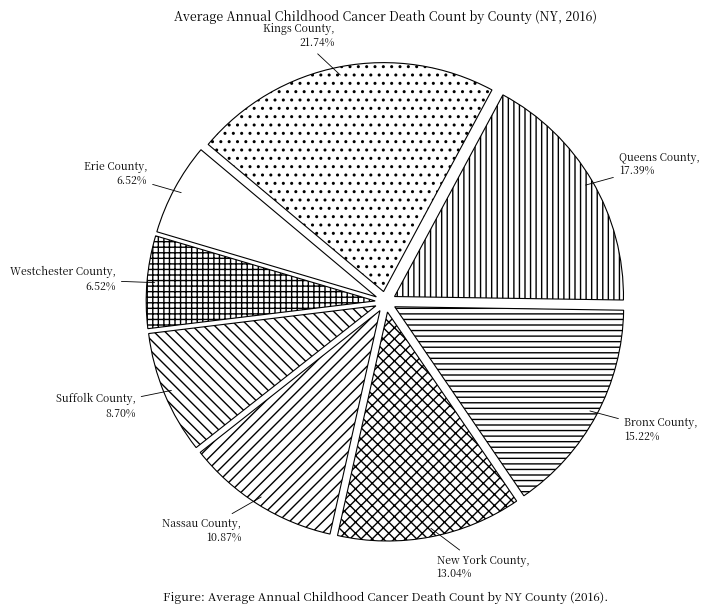

Is there a majority slice in this chart?

No